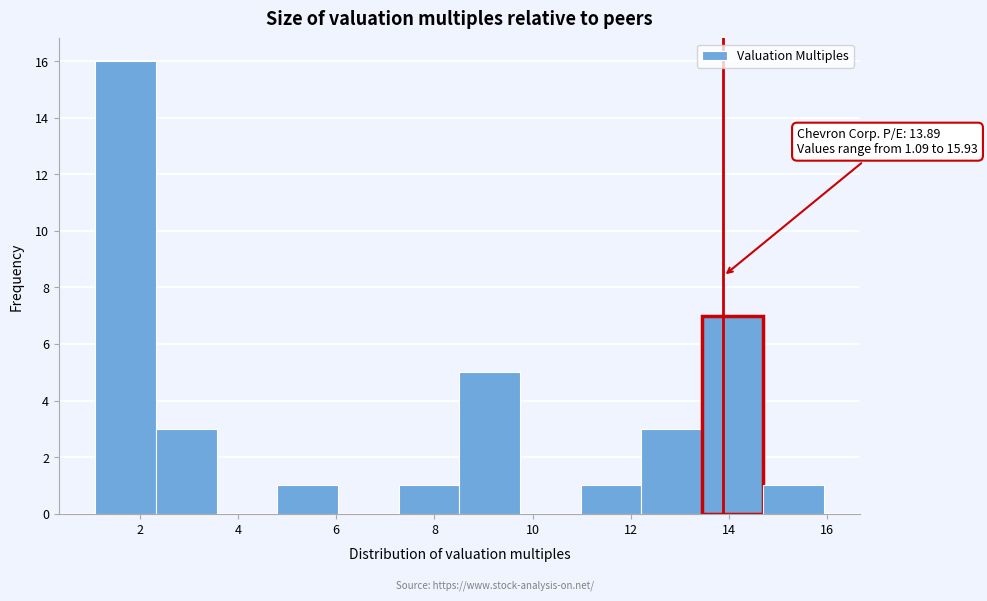

Over which range of the x-axis is the bar tallest?

1.0 to 2.4